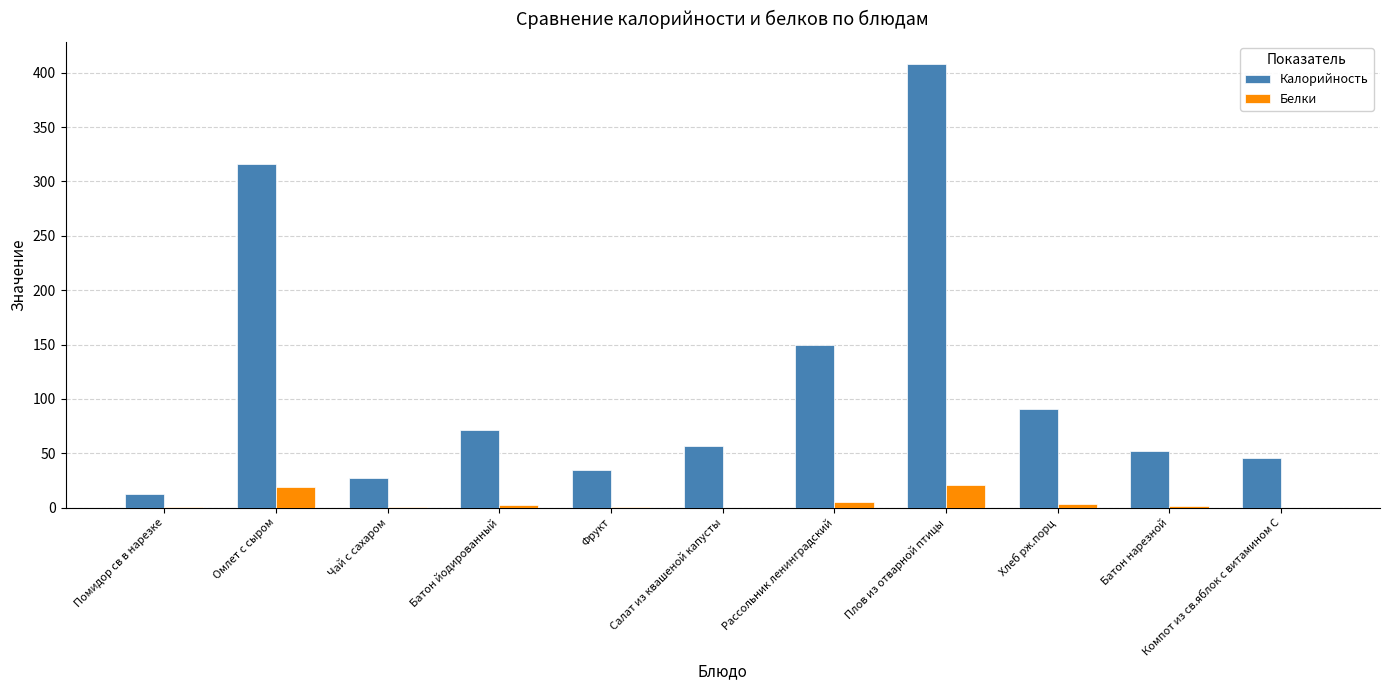

What is the greatest value displayed?

408.0